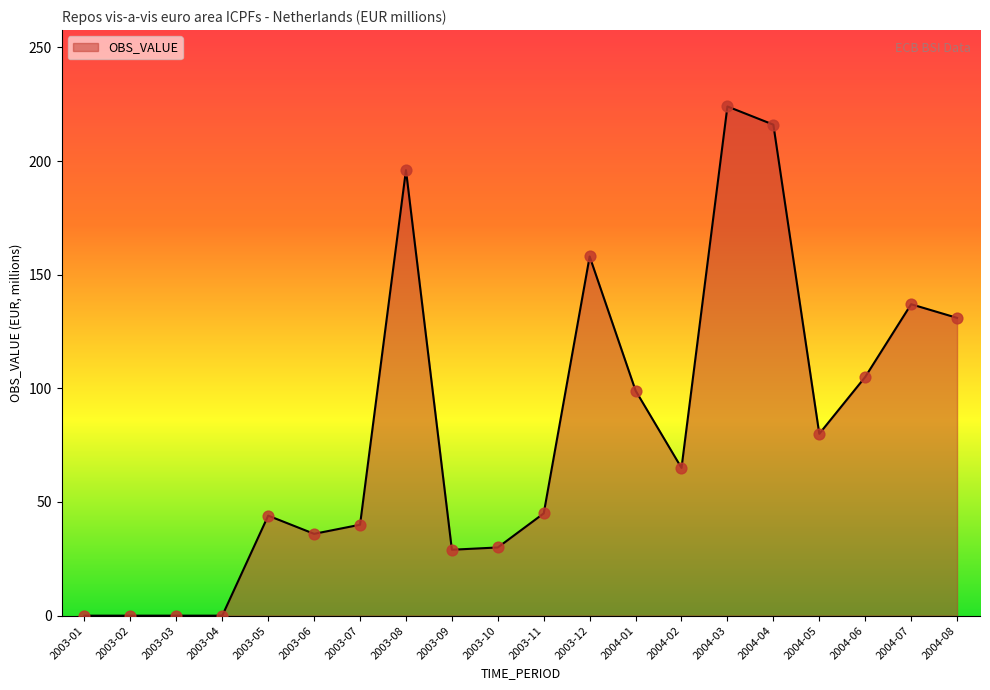

Which has a higher value, 2003-05 or 2004-05?

2004-05